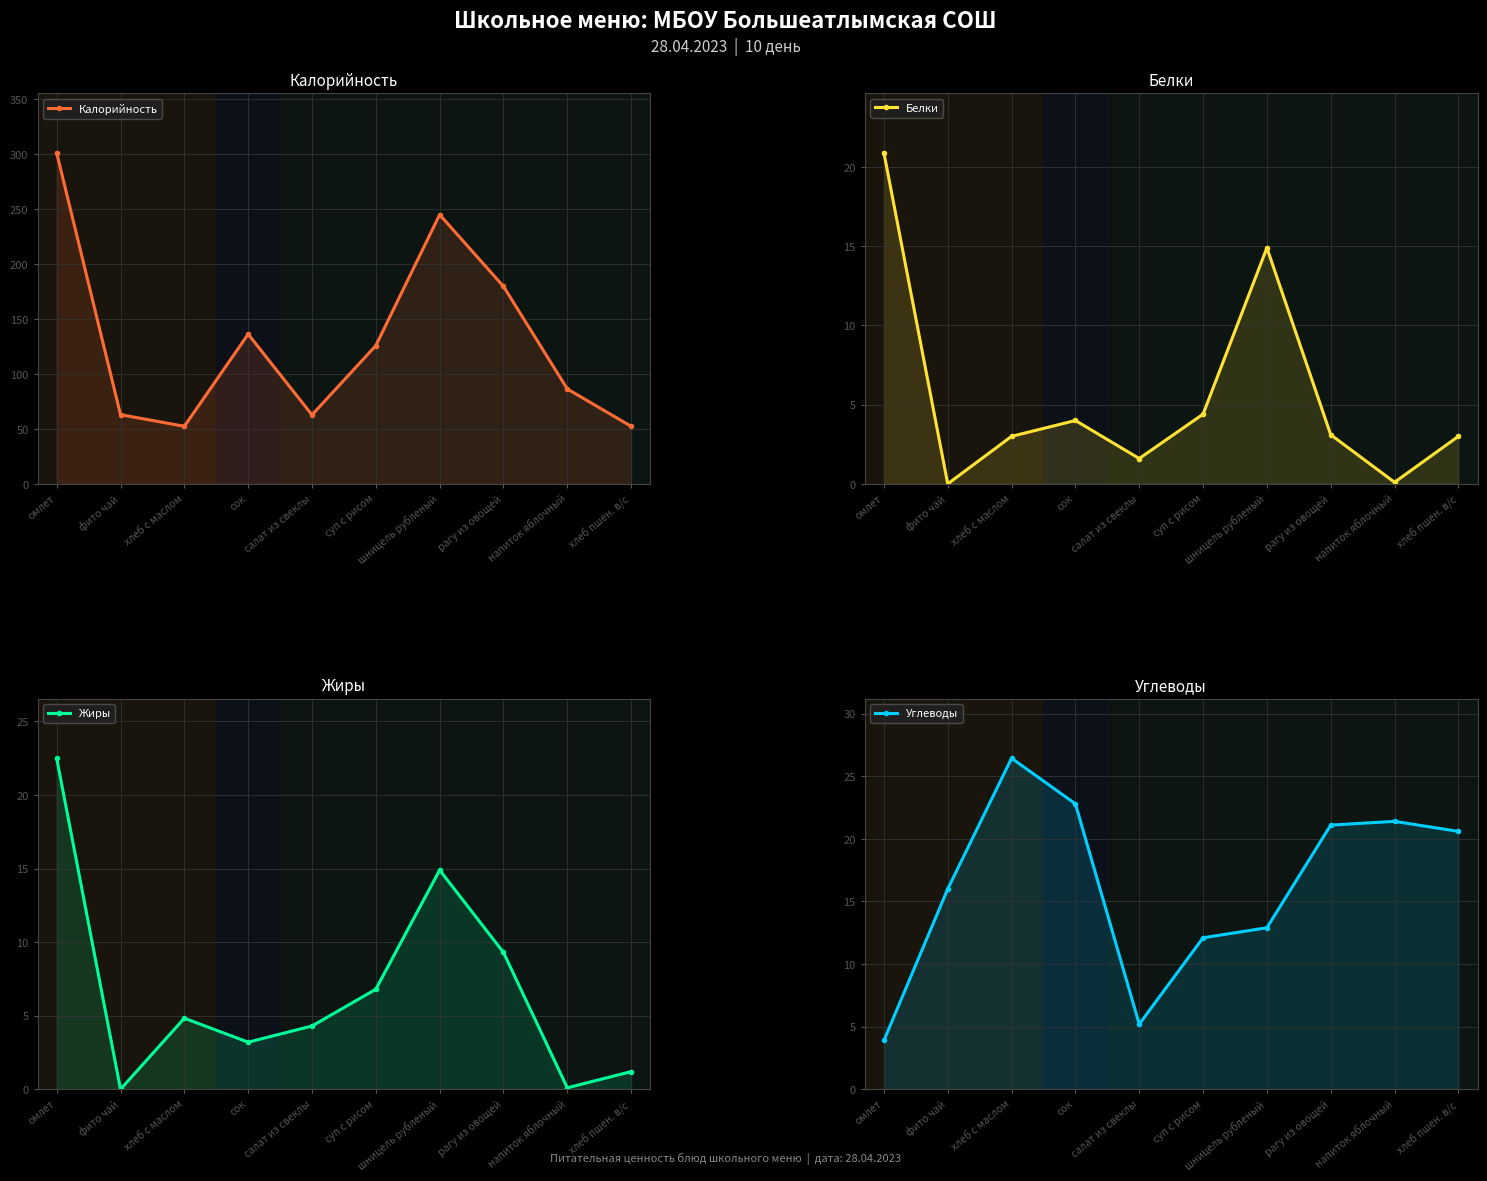

Rank the series by their maximum value, from highest to lowest.

Калорийность, Углеводы, Жиры, Белки